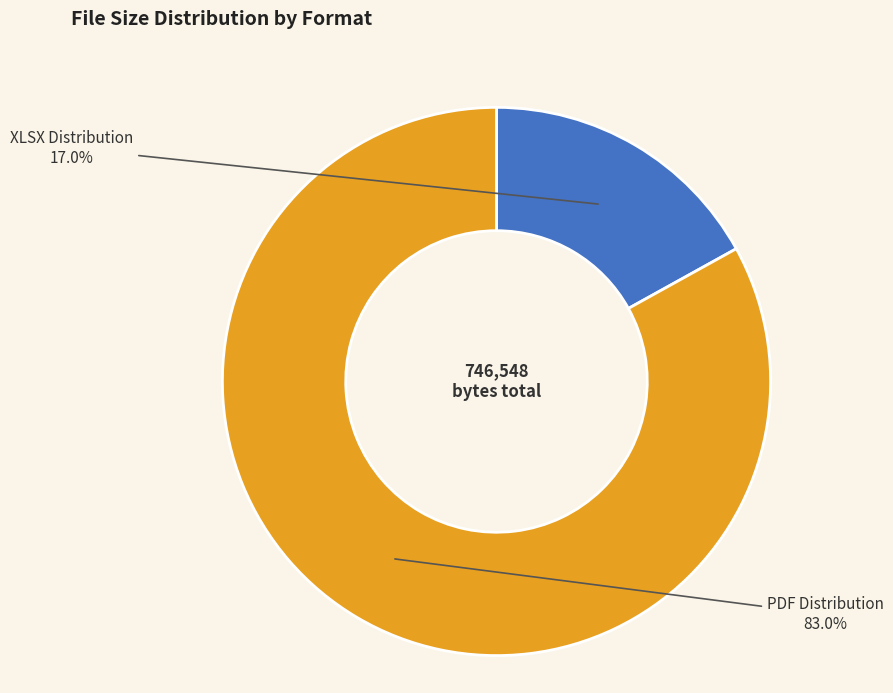

Which category has the biggest portion of the pie?

PDF Distribution